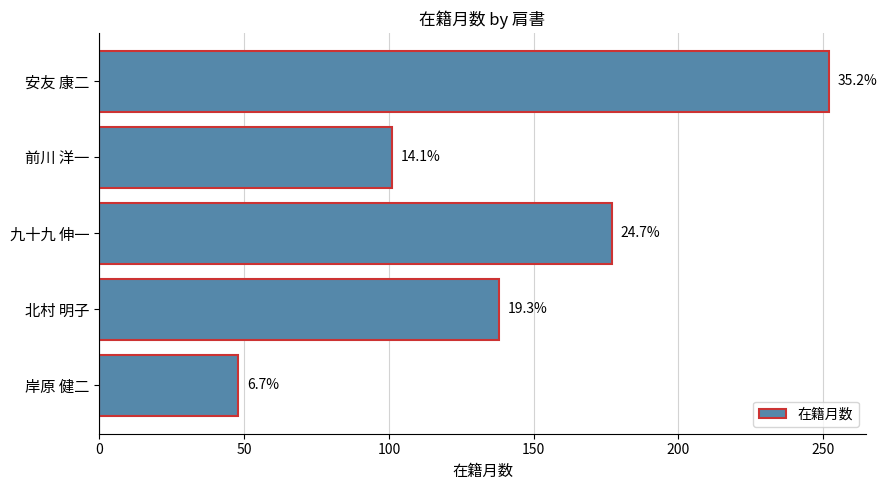

Are the bars horizontal?

Yes